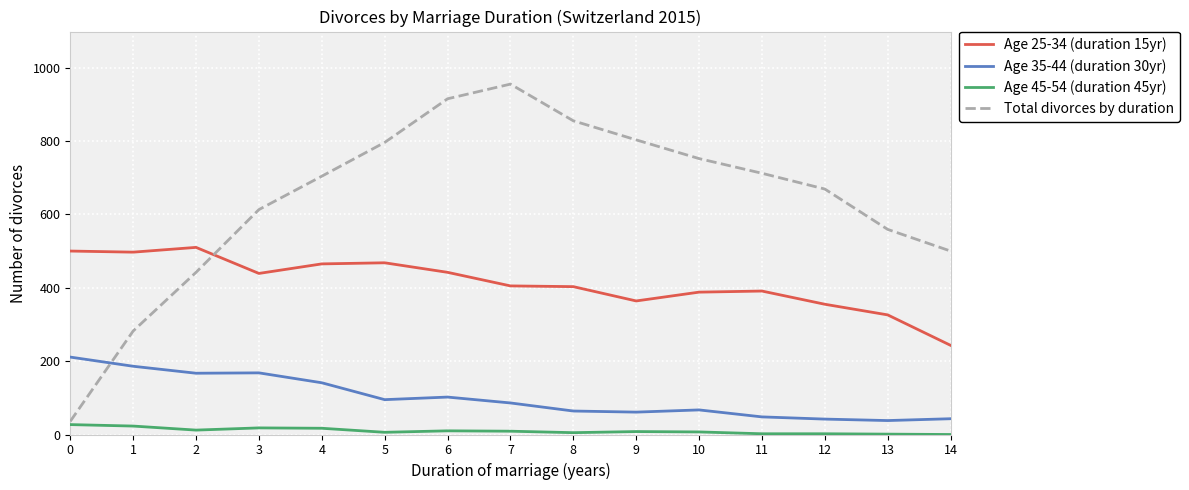

The value of Age 45-54 (duration 45yr) at 14 is 0. True or false?

True